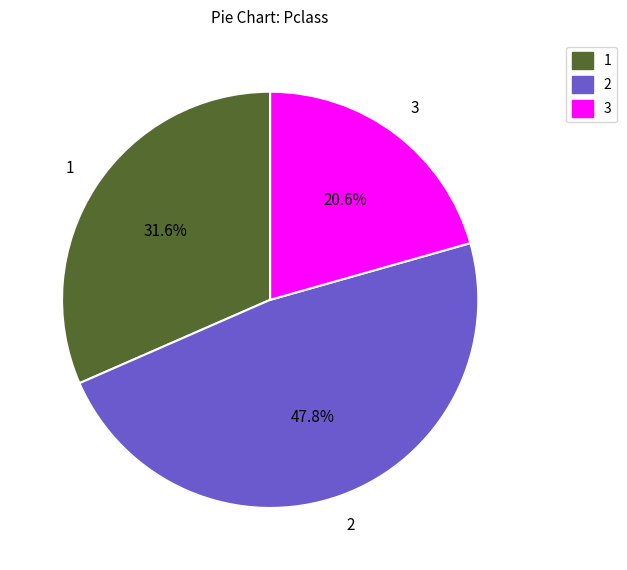

Is there any slice that represents more than half of the pie?

No